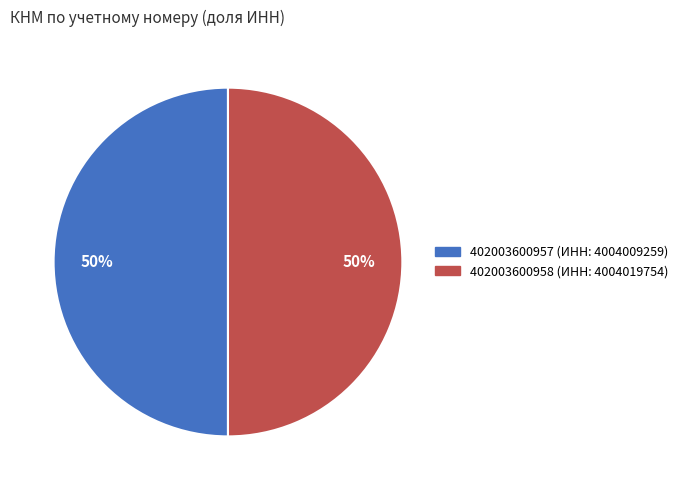

Combined, do 402003600958 (ИНН: 4004019754) and 402003600957 (ИНН: 4004009259) account for over 50%?

Yes